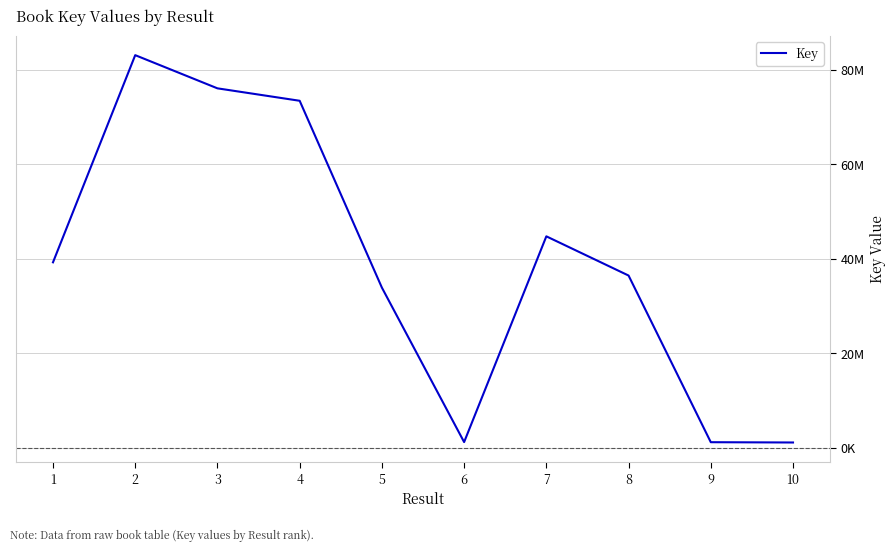

Is this an area chart (filled region under the line)?

No